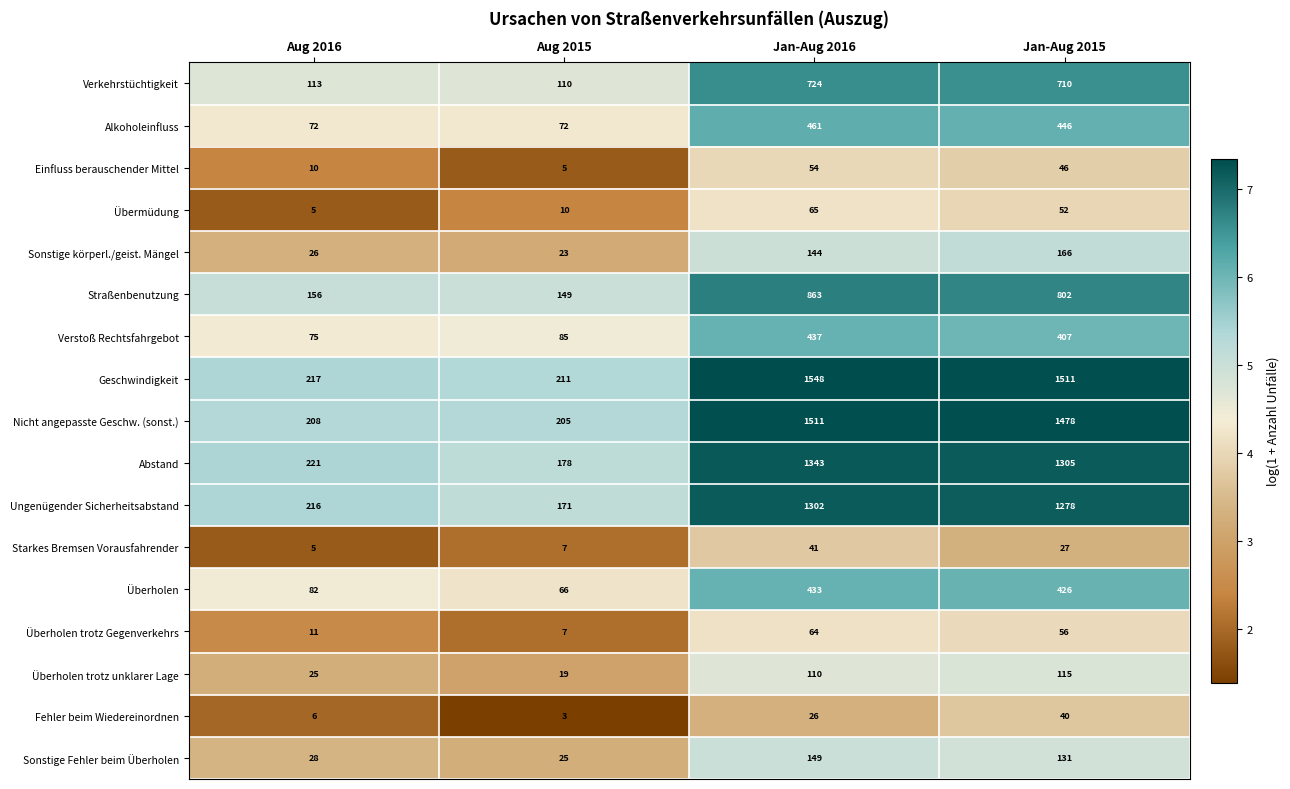

What is the minimum value for Fehler beim Wiedereinordnen?

3